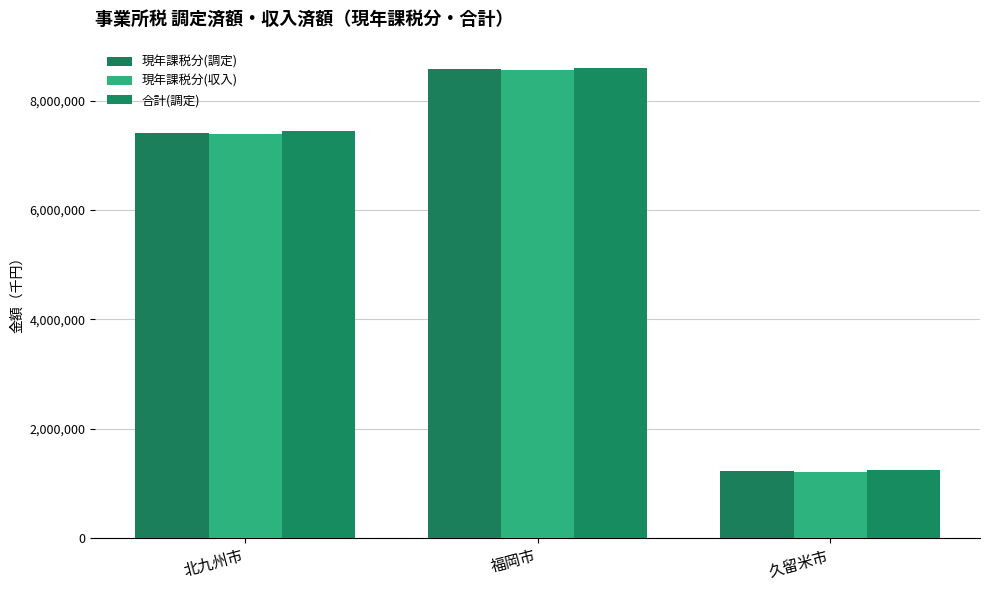

Are the bars grouped side by side (vs. stacked)?

Yes